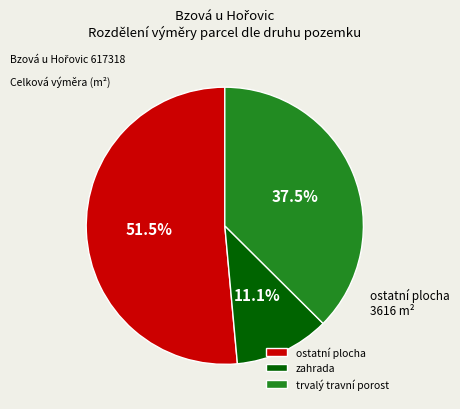

Approximately how many times larger is the value at ostatní plocha compared to zahrada?

4.6